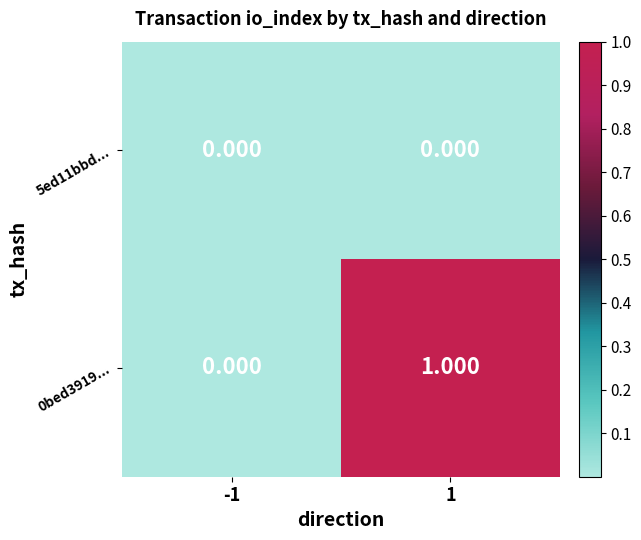

How many values in 0bed3919... are above zero?

1